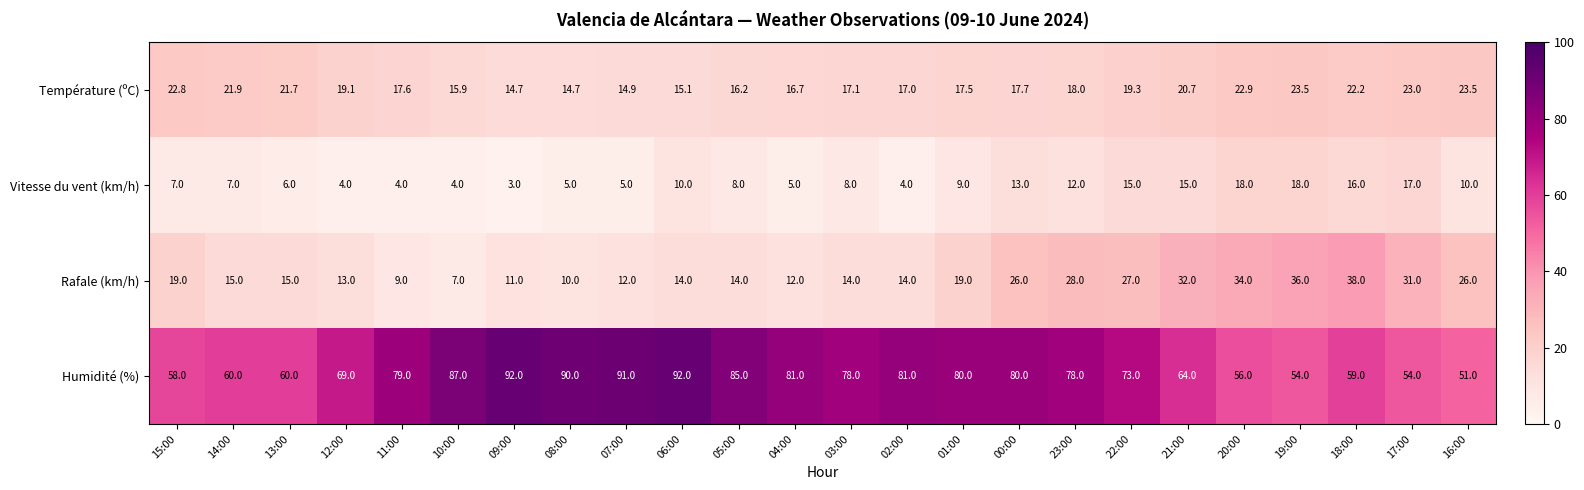

Rank the series at 08:00 from lowest to highest value.

Vitesse du vent (km/h), Rafale (km/h), Température (ºC), Humidité (%)